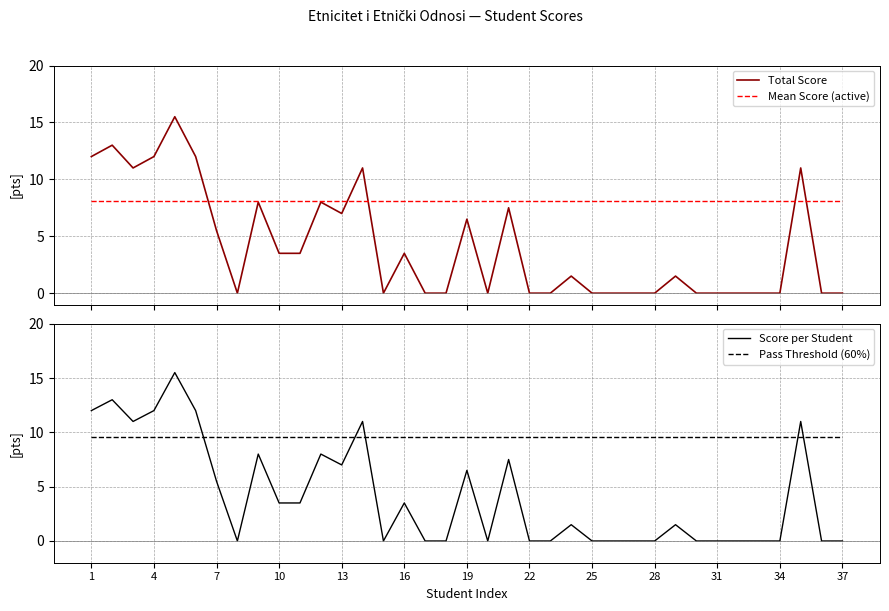

True or false: Mean Score (active) and Total Score cross at least once.

True